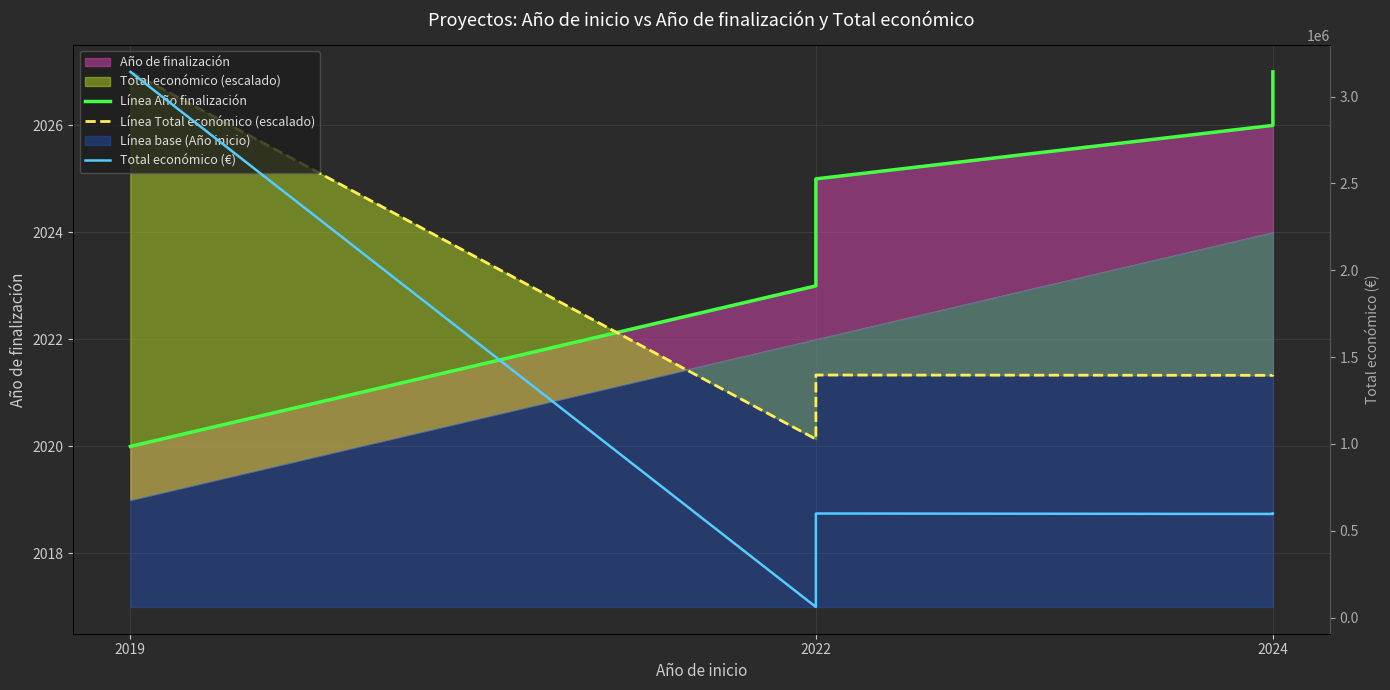

What position from the right is 2019?

5